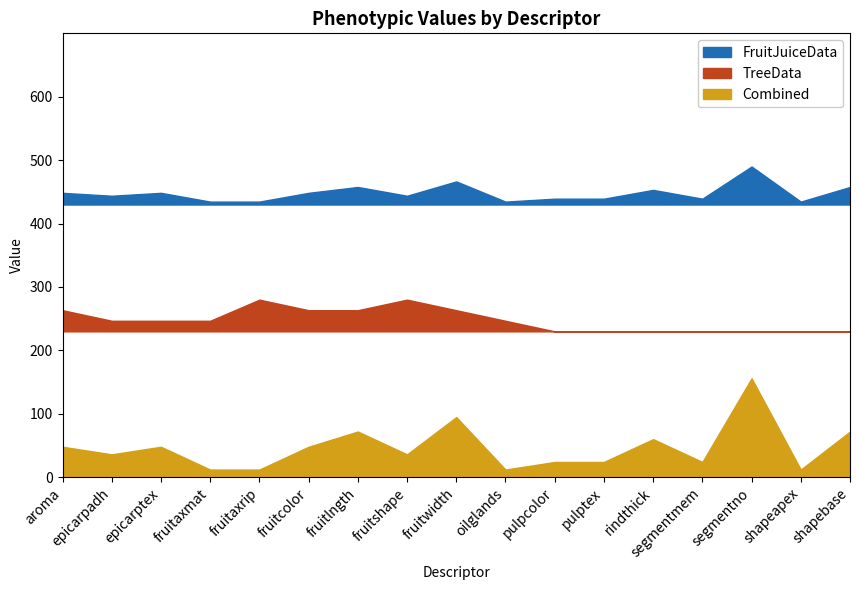

How many distinct data groups are displayed?

3